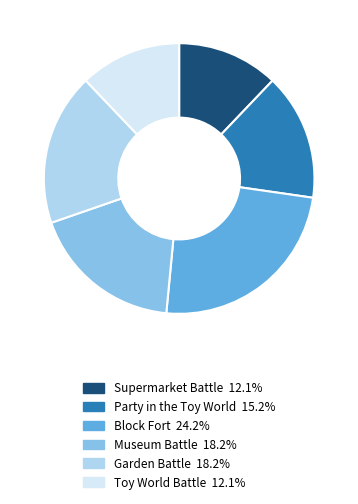

Combined, do Supermarket Battle 12.1% and Toy World Battle 12.1% account for over 50%?

No